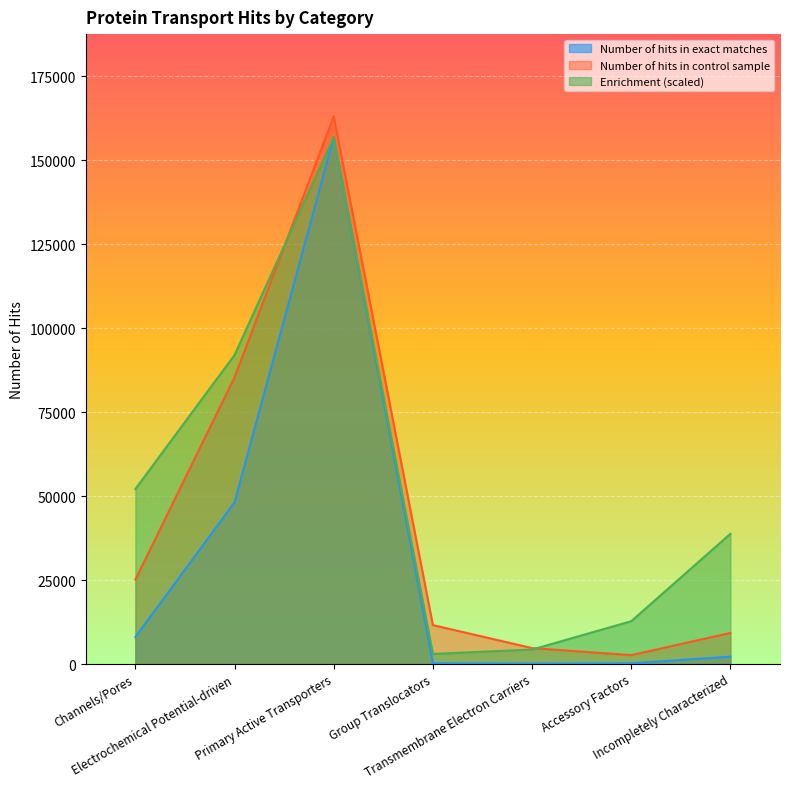

How many interior local peaks does the Number of hits in exact matches series have?

1